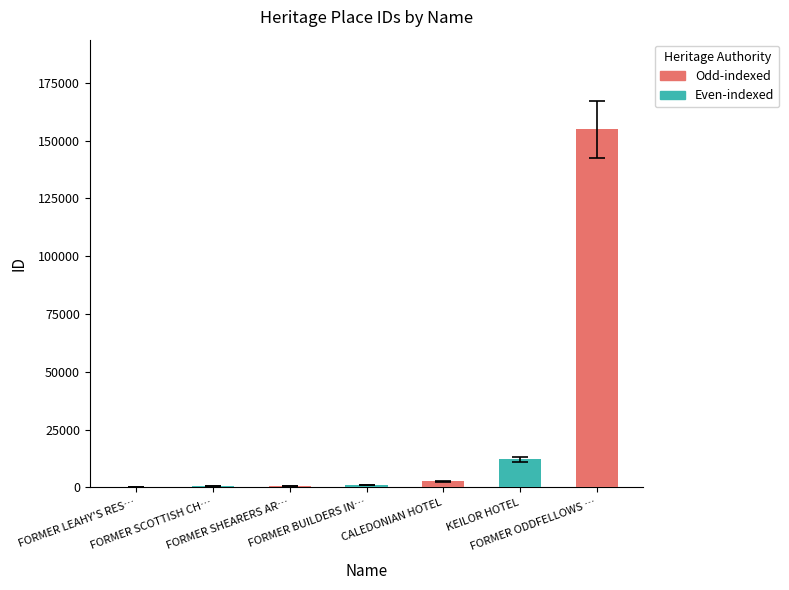

What is the greatest value displayed?

154899